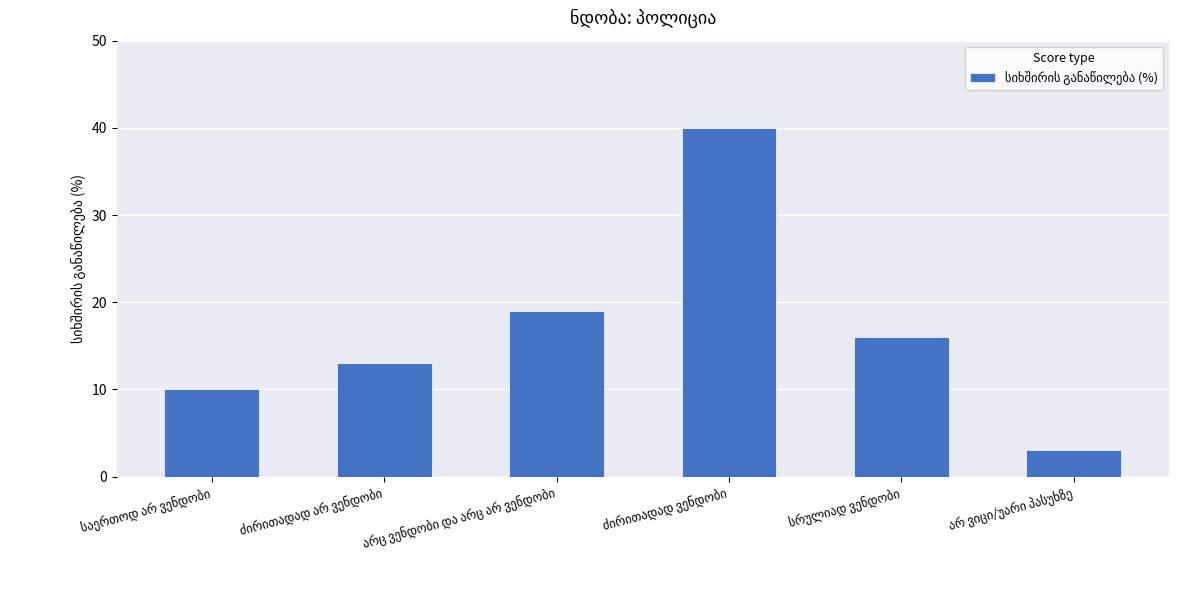

What is the value of the 4th bar from the left?

40